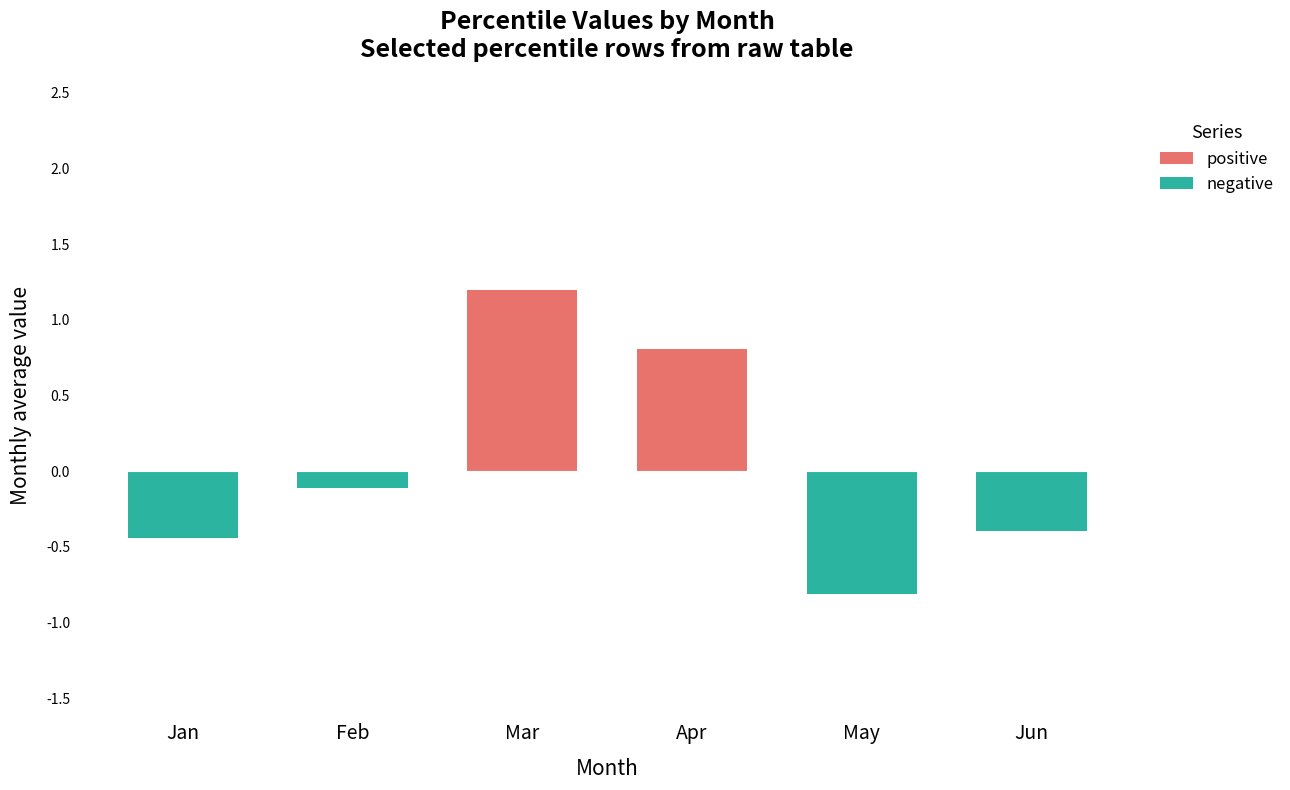

Rank the series at May from lowest to highest value.

negative, positive